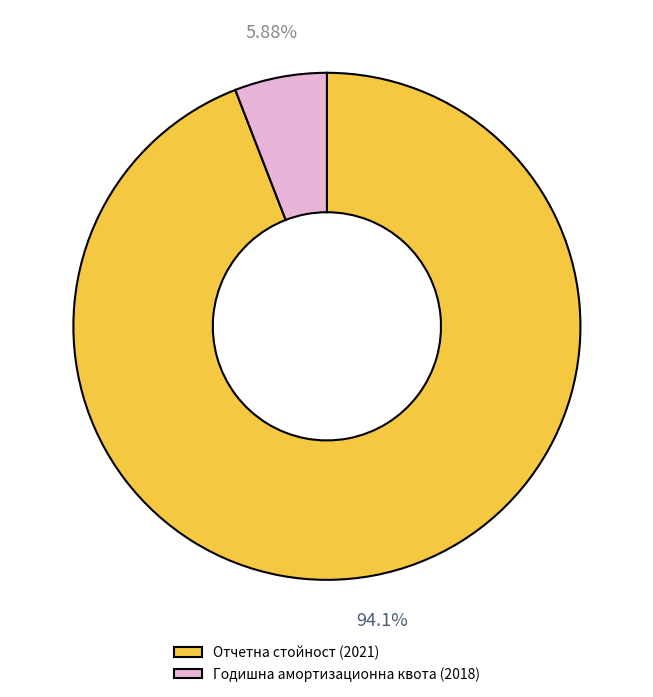

To the nearest percent, what is the difference between the largest and smallest slice percentages?

88%